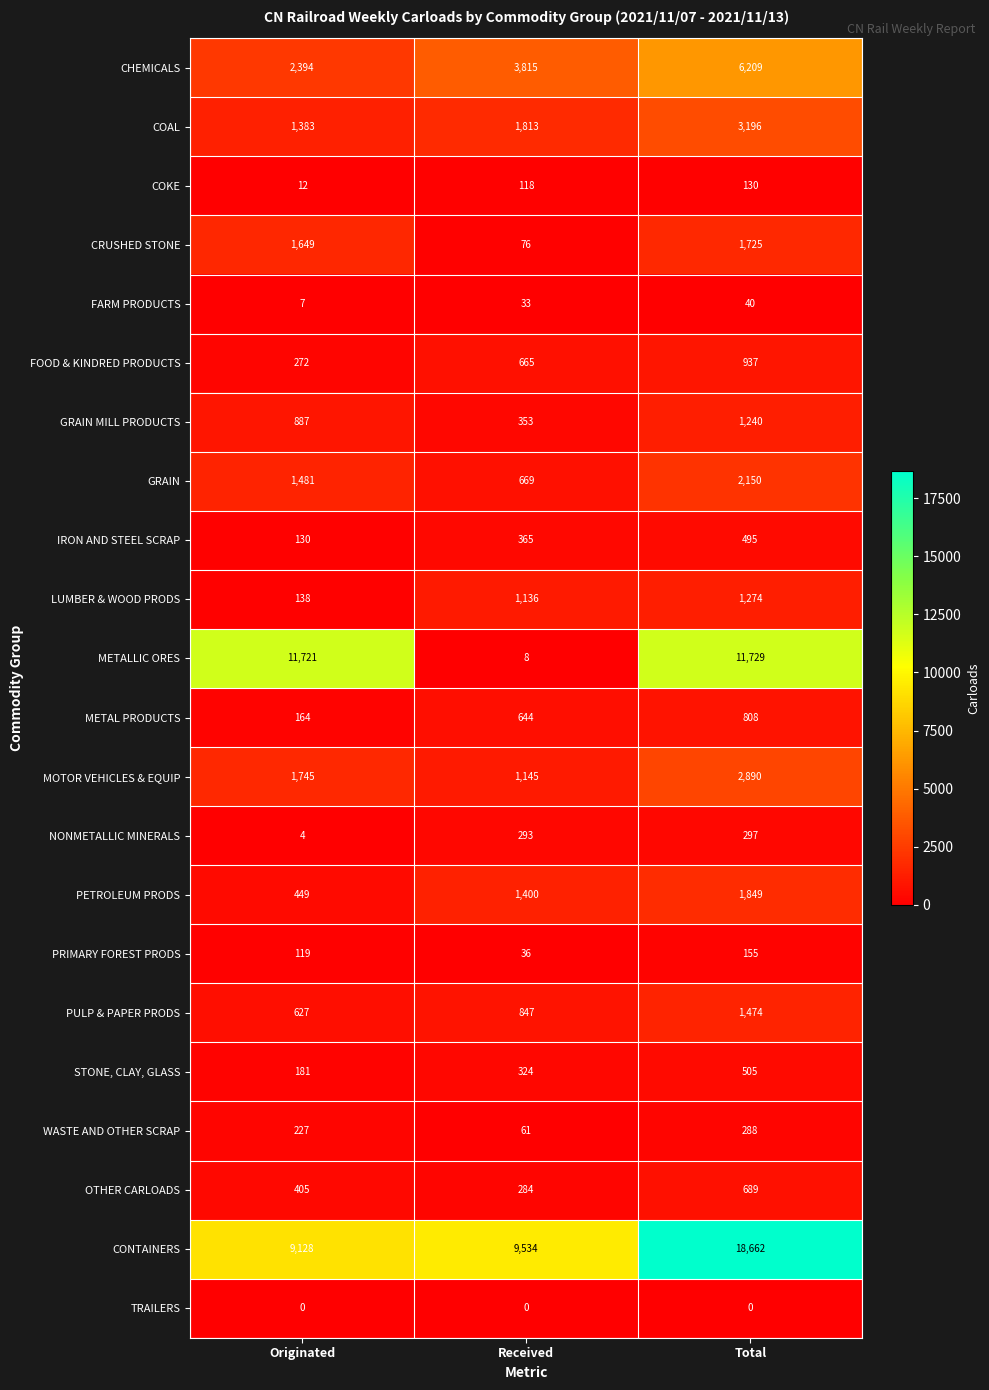

Count the number of categories in the chart.

3